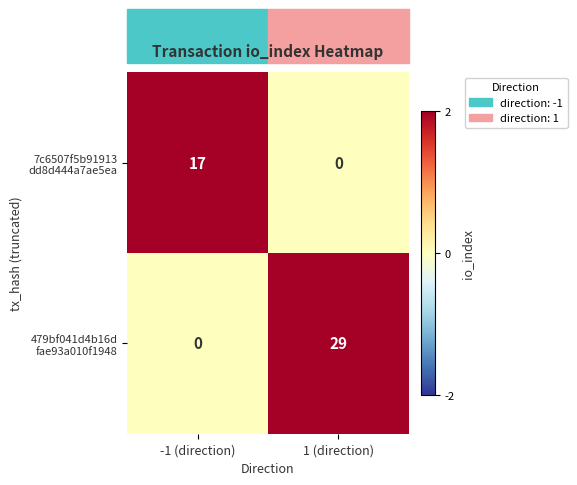

What is the difference between the highest and lowest values at -1 (direction)?

17